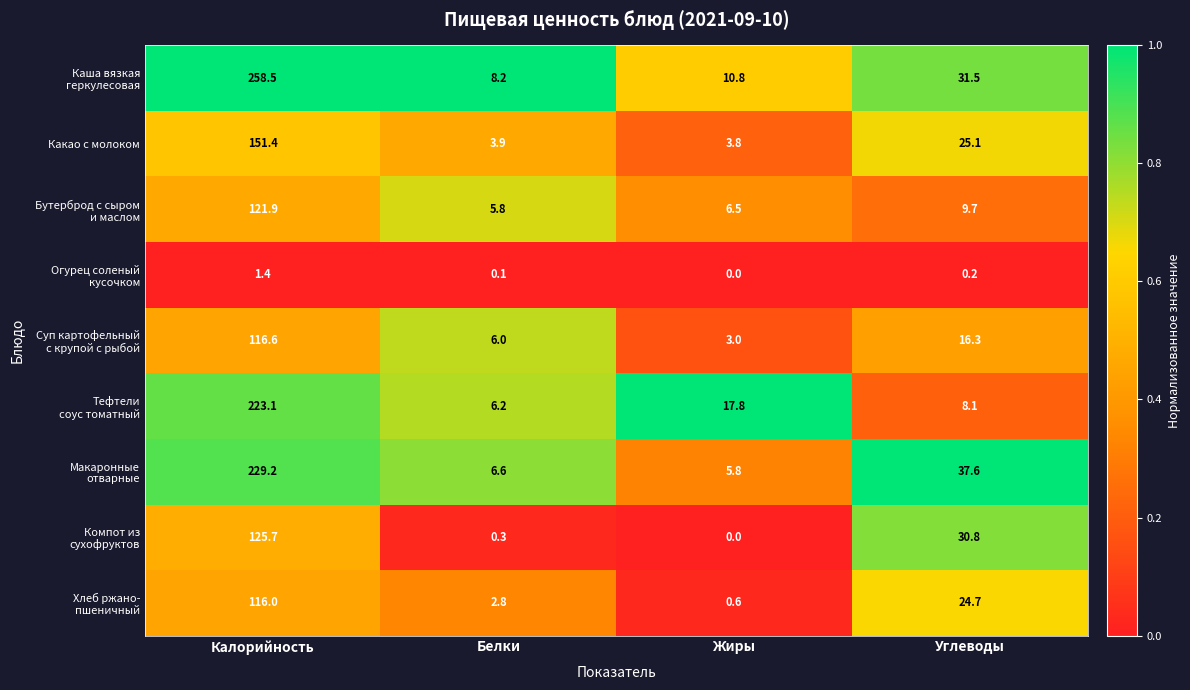

How many series are shown in this chart?

9